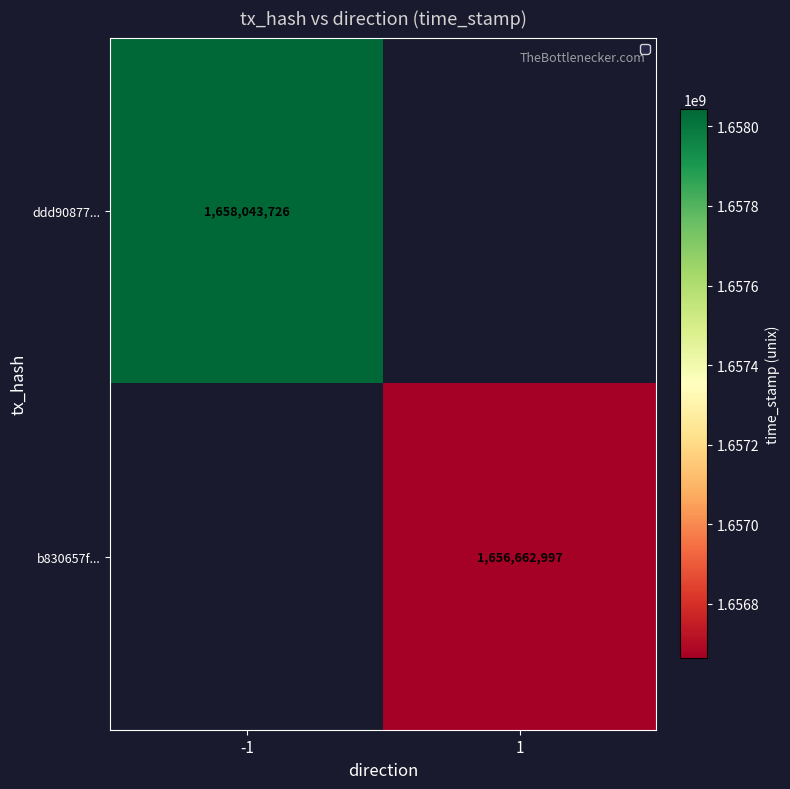

The ddd90877... series shows 2562193891 at -1. True or false?

False